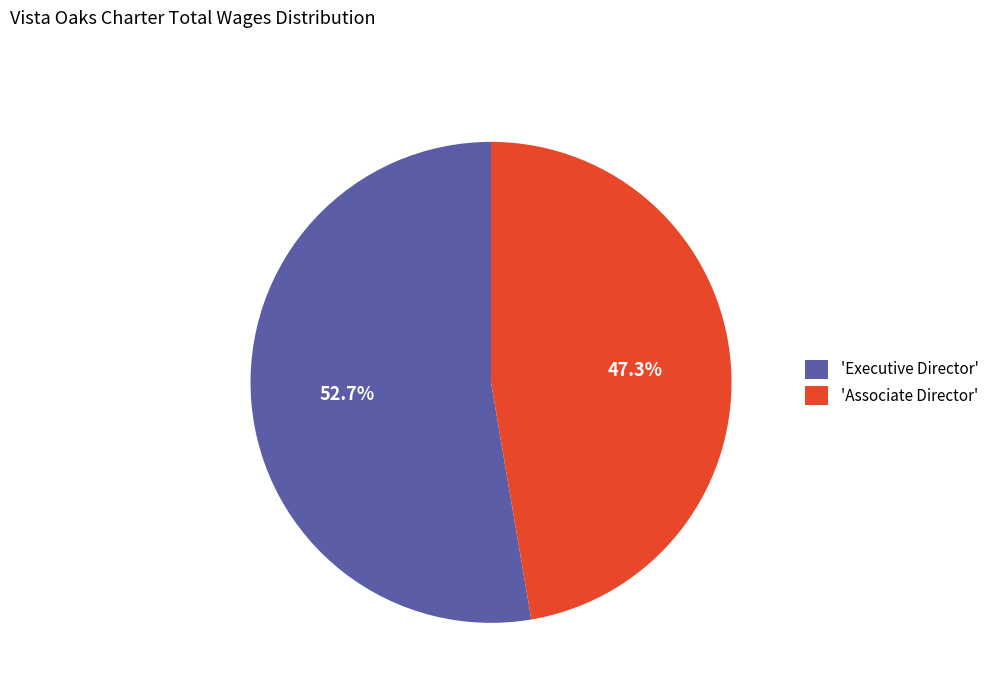

Rank the categories by value from lowest to highest.

'Associate Director', 'Executive Director'